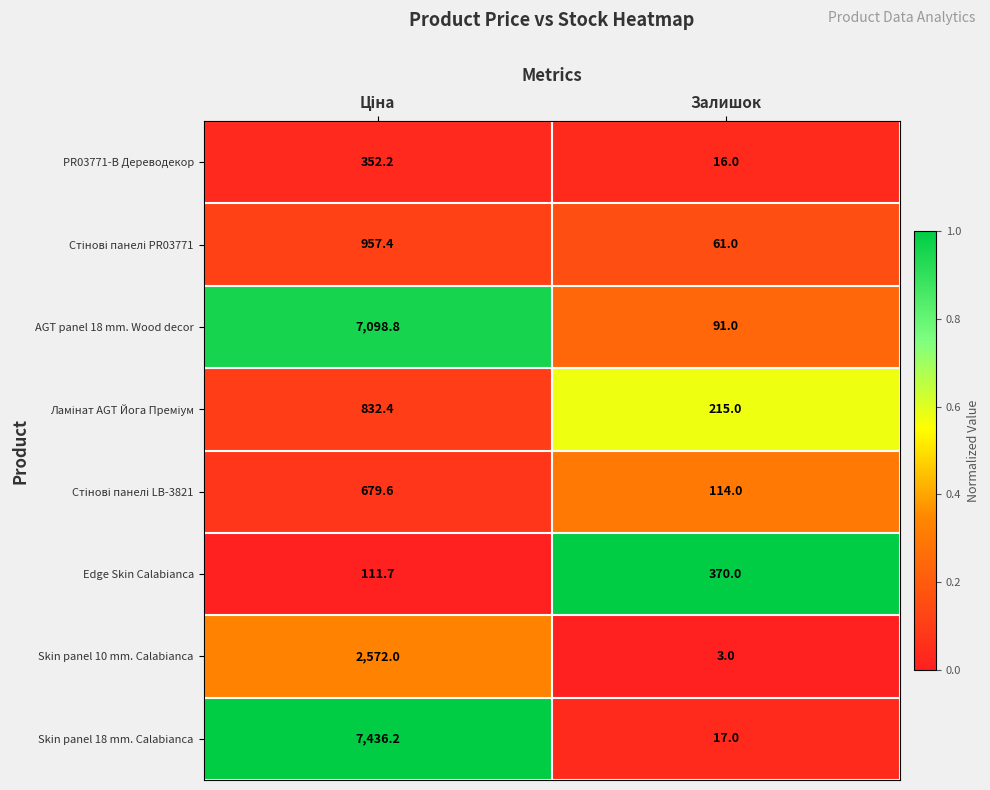

How many categories are shown in the chart?

2